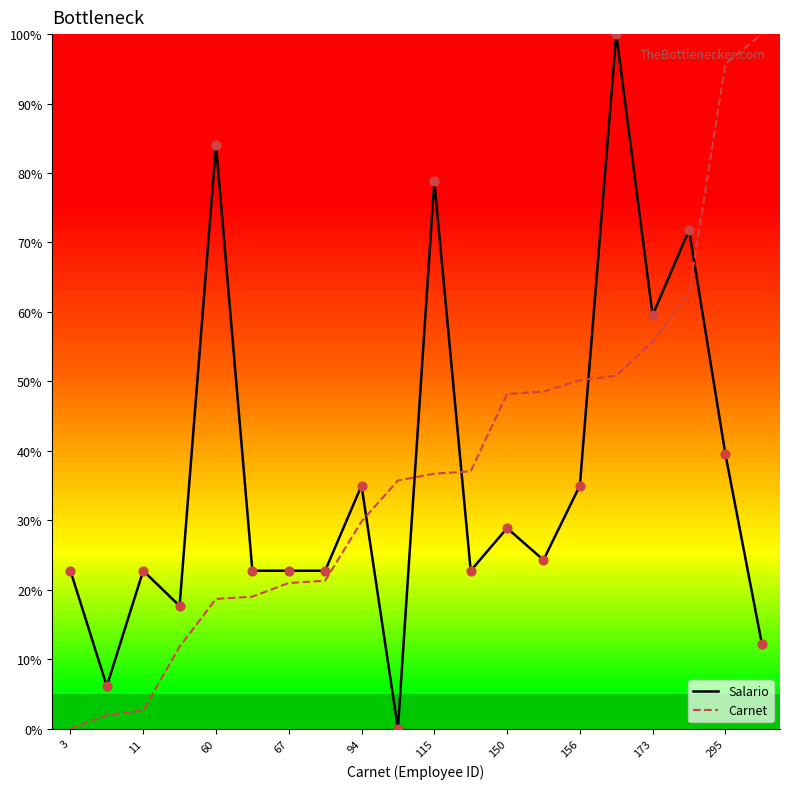

At how many categories does at least one series exceed 32?

13